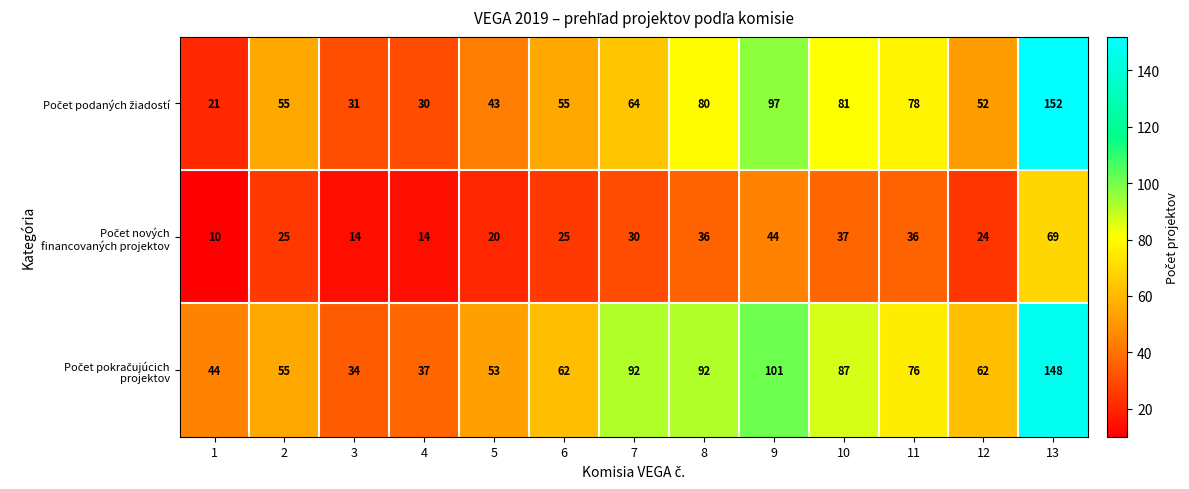

What is the difference between the highest and lowest values at 1?

34